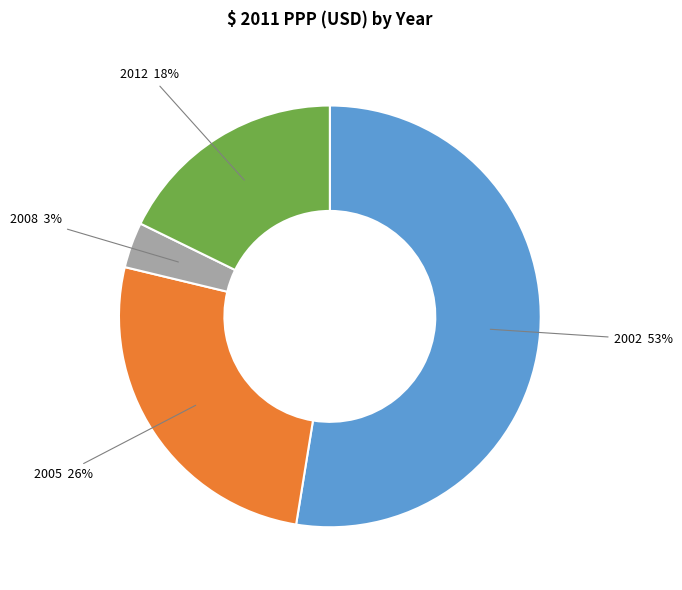

How many slices are in this pie chart?

4